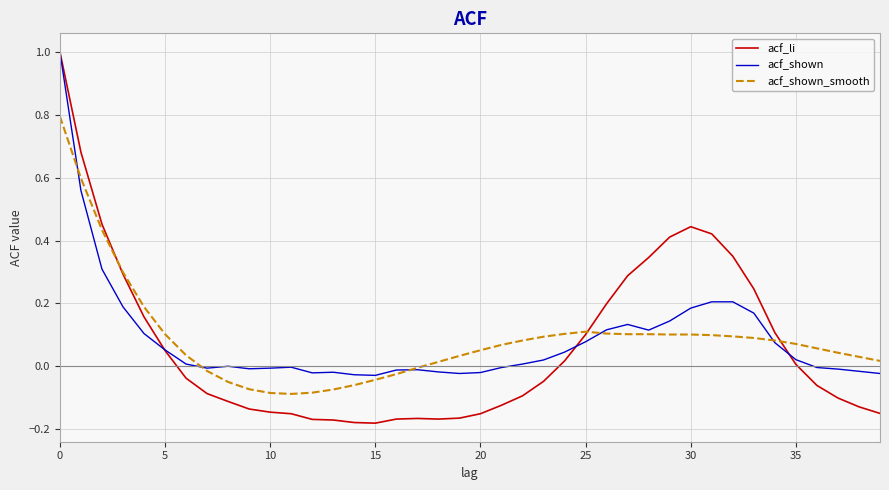

What is the highest value of the acf_shown series?

1.0